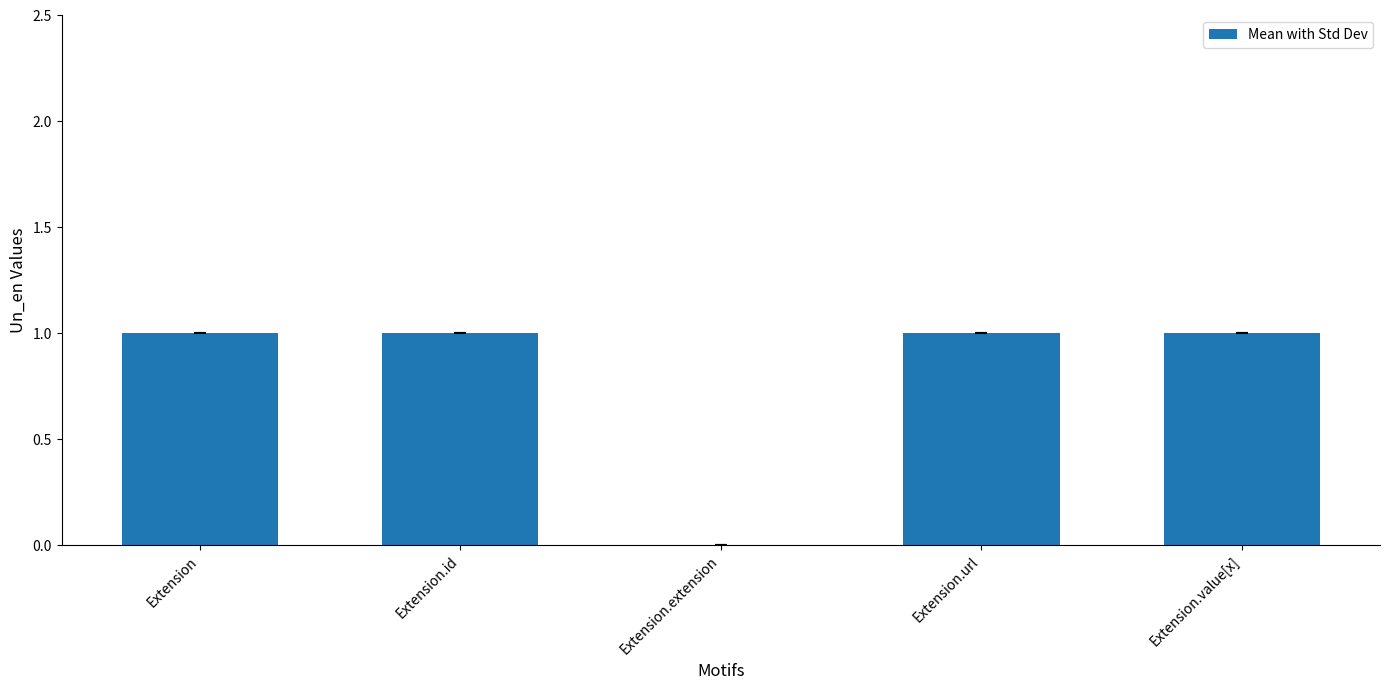

True or false: the data shows 1 at Extension.url.

True